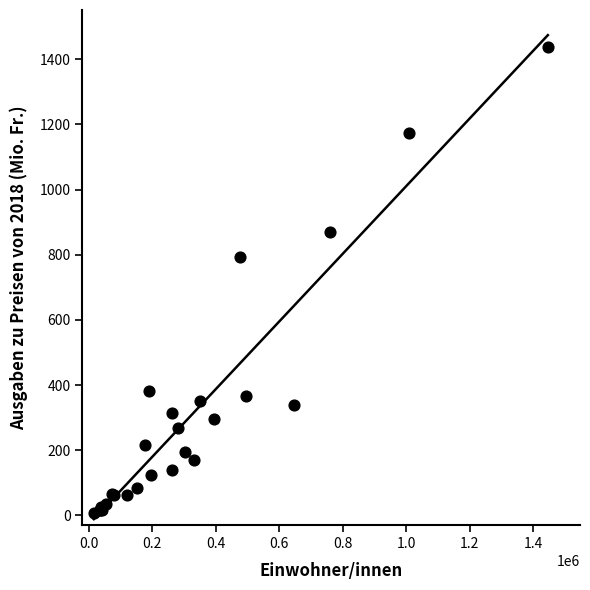

What Y value in the scatter plot is closest to 721?

792.1